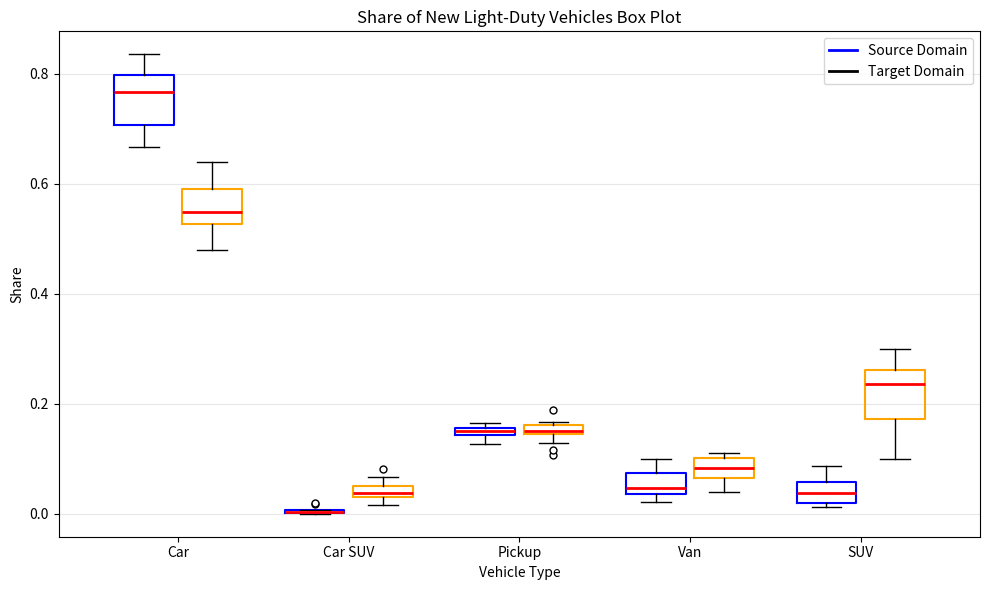

Where does the lower whisker of the box for Car (Target Domain) end on the y-axis? The values are not printed on the chart, so give them approximately, as read against the axis.

0.48